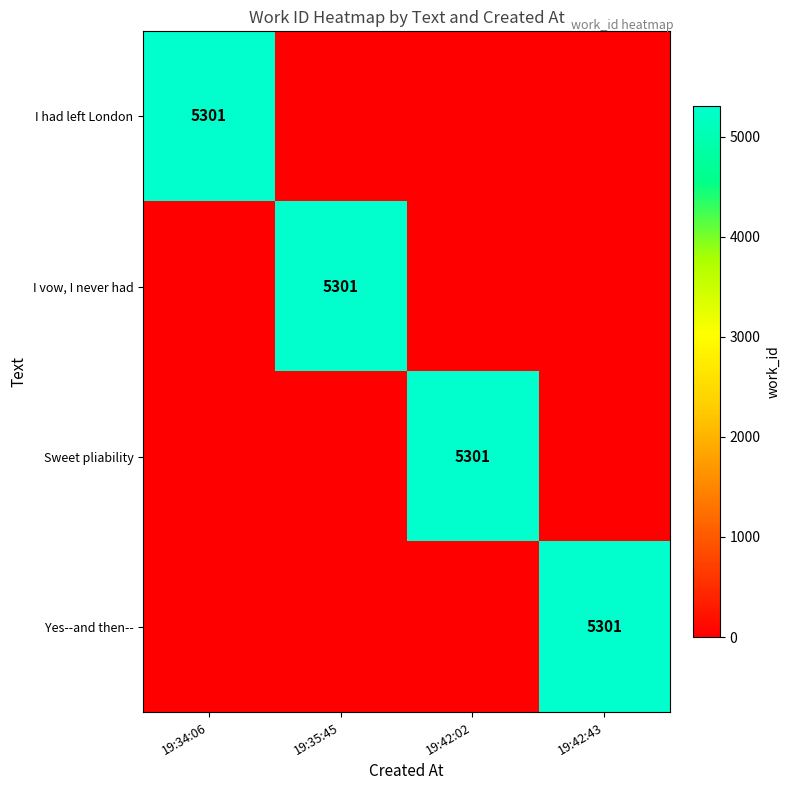

The Sweet pliability series shows 5301 at 19:42:02. True or false?

True